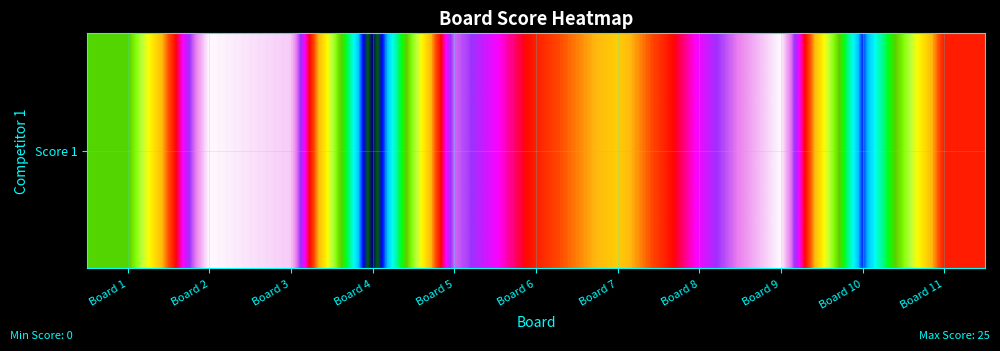

At which label is the value closest to 12?

Board 1